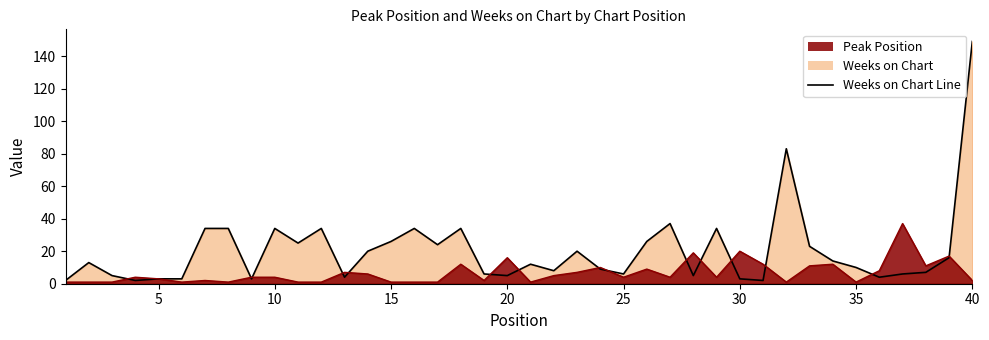

What is the highest value of the Peak Position Line series?

37